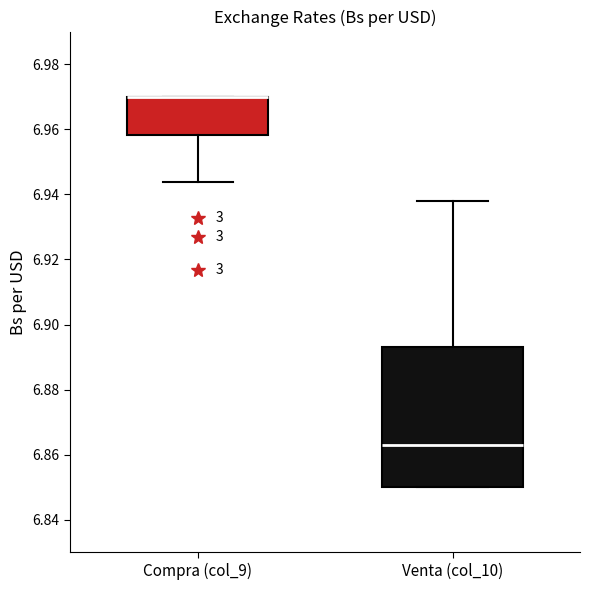

Reading left to right, transcribe this box plot: for each box, give where its median line is, the range the box spans, and where its two whiskers end, as read against the y-axis. The values are not printed on the chart, so give them approximately, as read against the axis.

Compra (col_9): median 6.970 (drawn on the box's upper edge), box 6.958 to 6.970, whiskers 6.944 to 6.970
Venta (col_10): median 6.864, box 6.850 to 6.894, whiskers 6.850 to 6.938